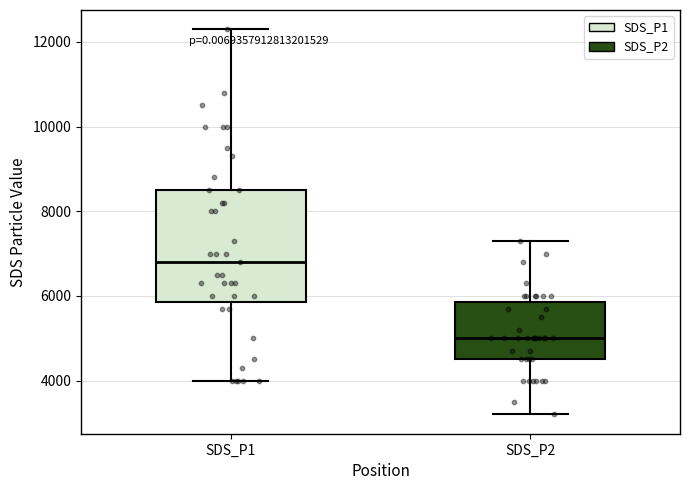

Where is the lower edge of the box for SDS_P2 on the y-axis? The values are not printed on the chart, so give them approximately, as read against the axis.

4600